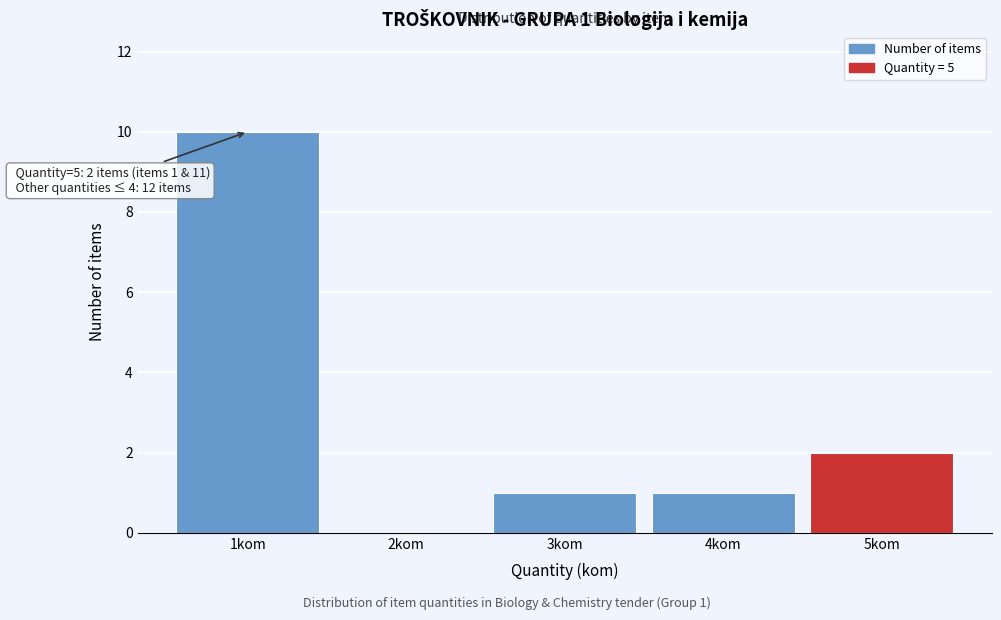

Over which range of the x-axis is the bar tallest?

0.5 to 1.5